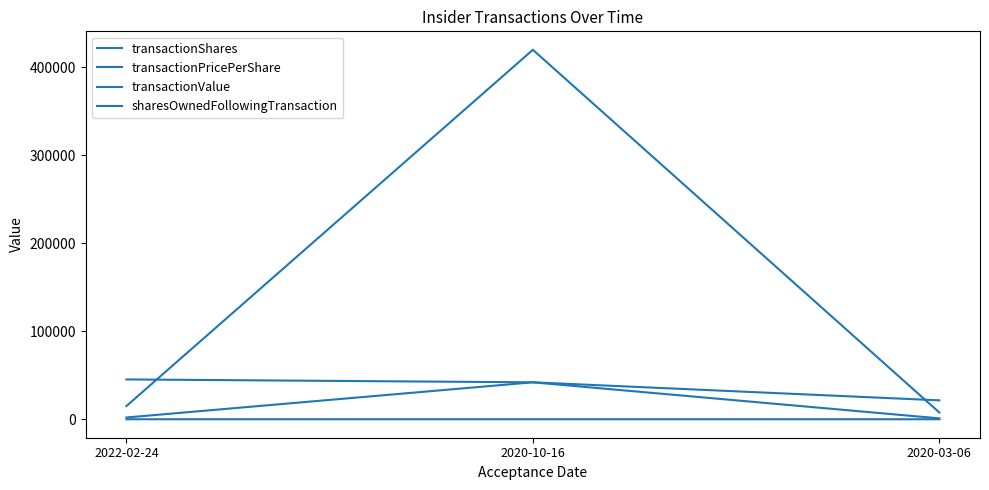

What is the label of the 2nd point from the right?

2020-10-16